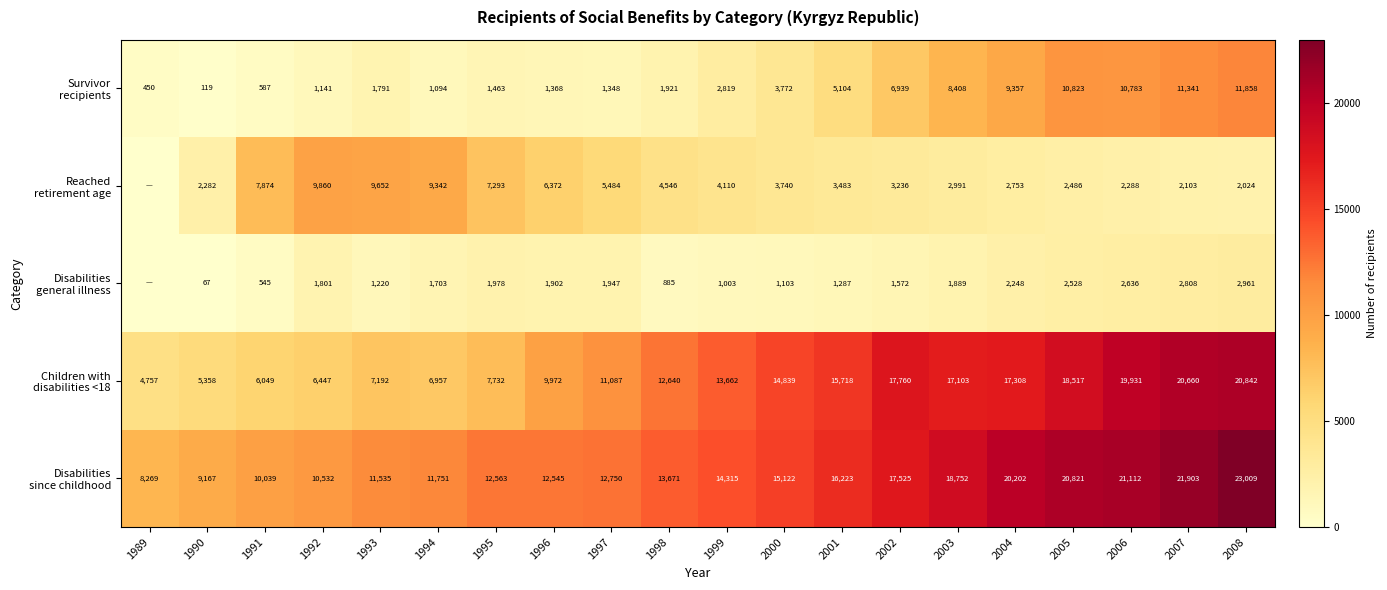

At which category is the sum across all series the highest?

2008